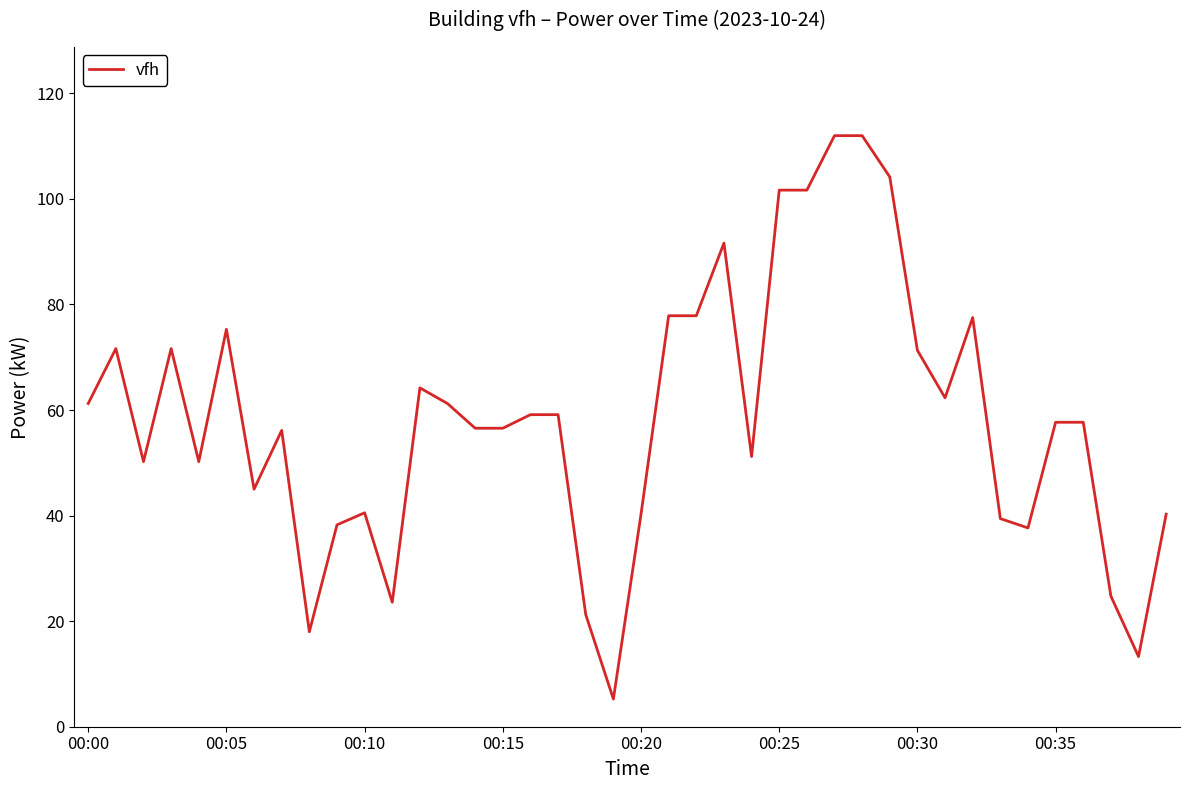

What is the maximum value shown in the chart?

112.0